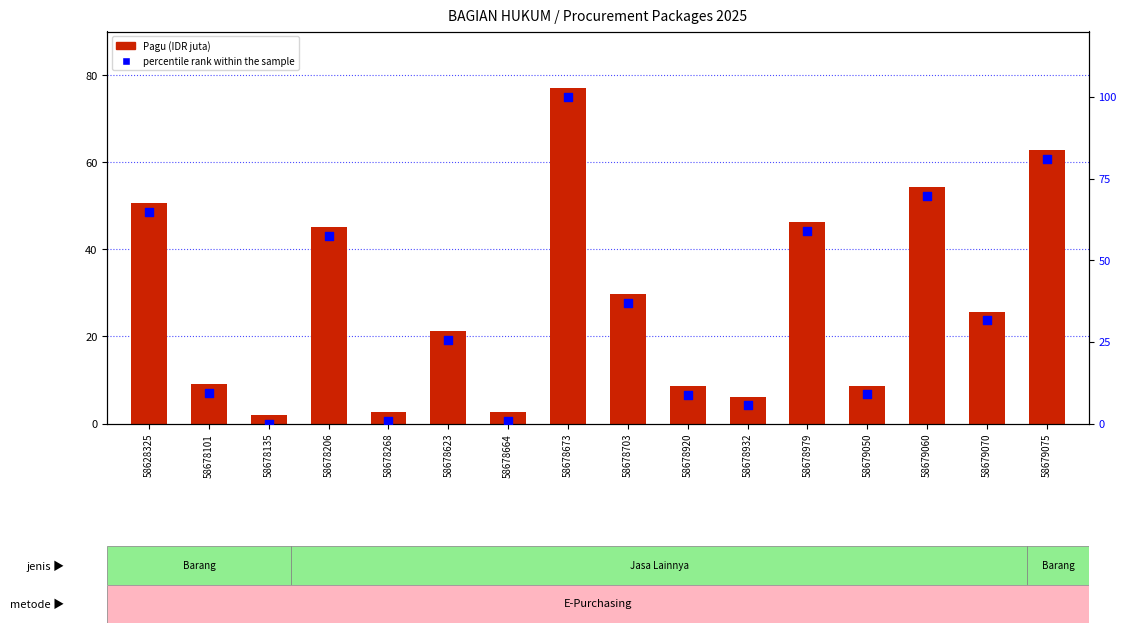

What is the total value across all series at 58679070?

57.4